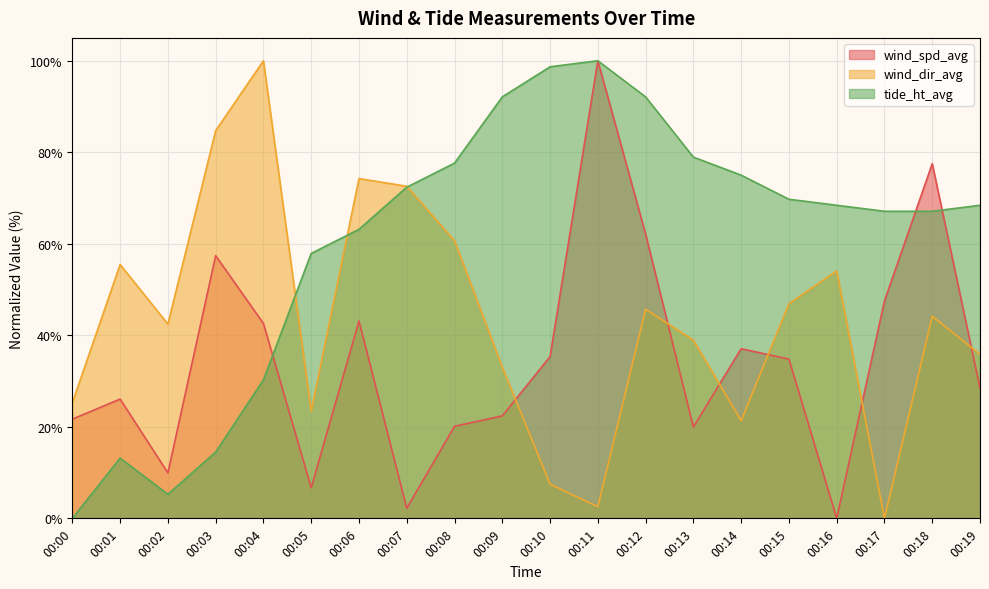

True or false: wind_dir_avg and tide_ht_avg intersect in this chart.

True